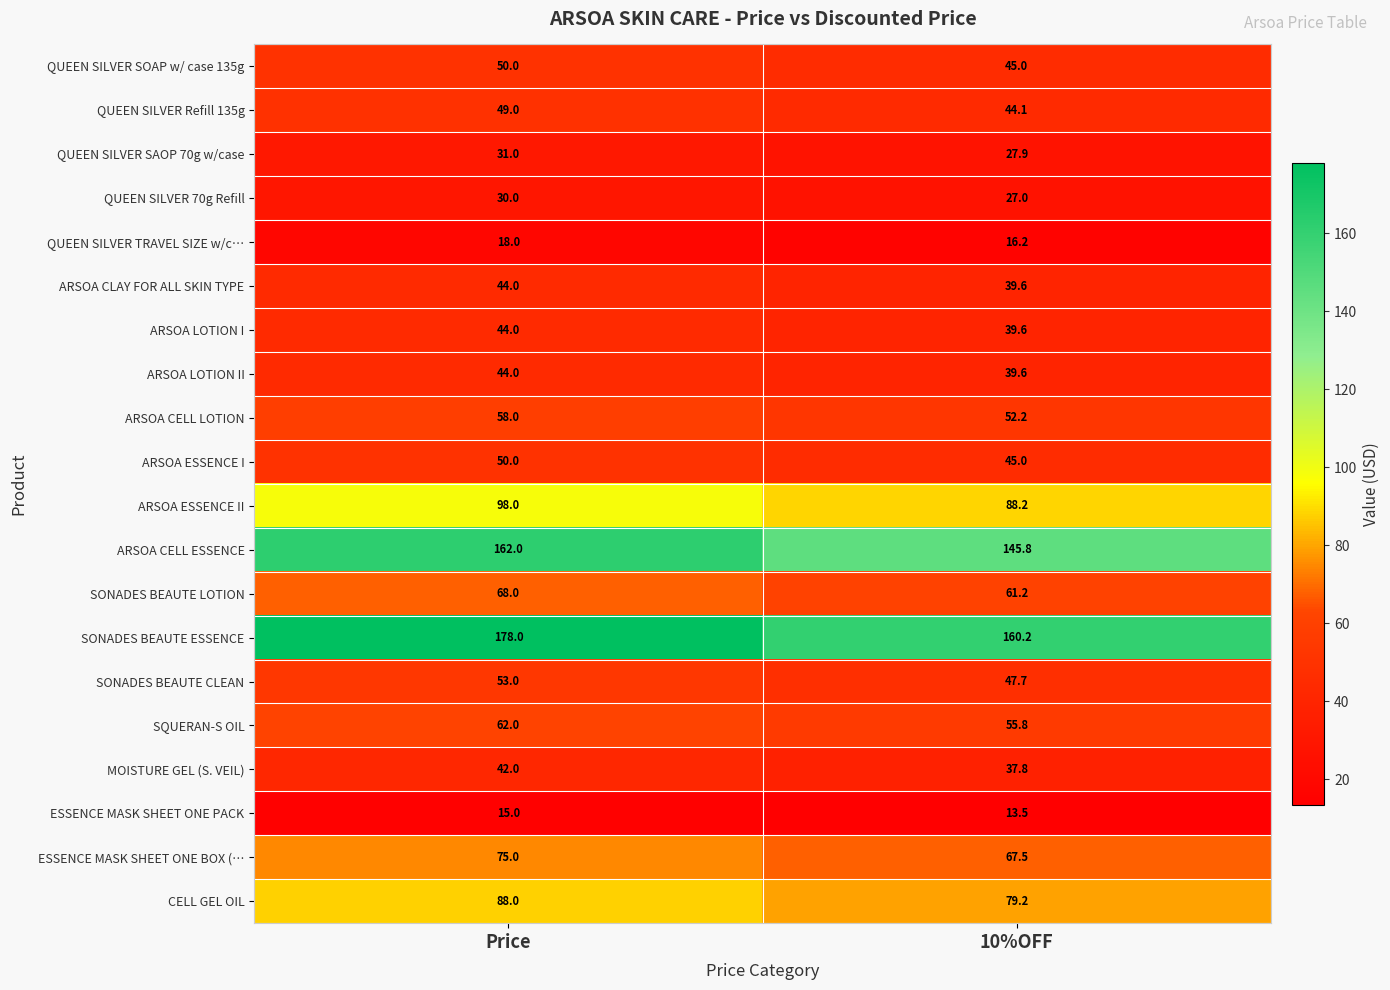

How many data points does each series have?

2